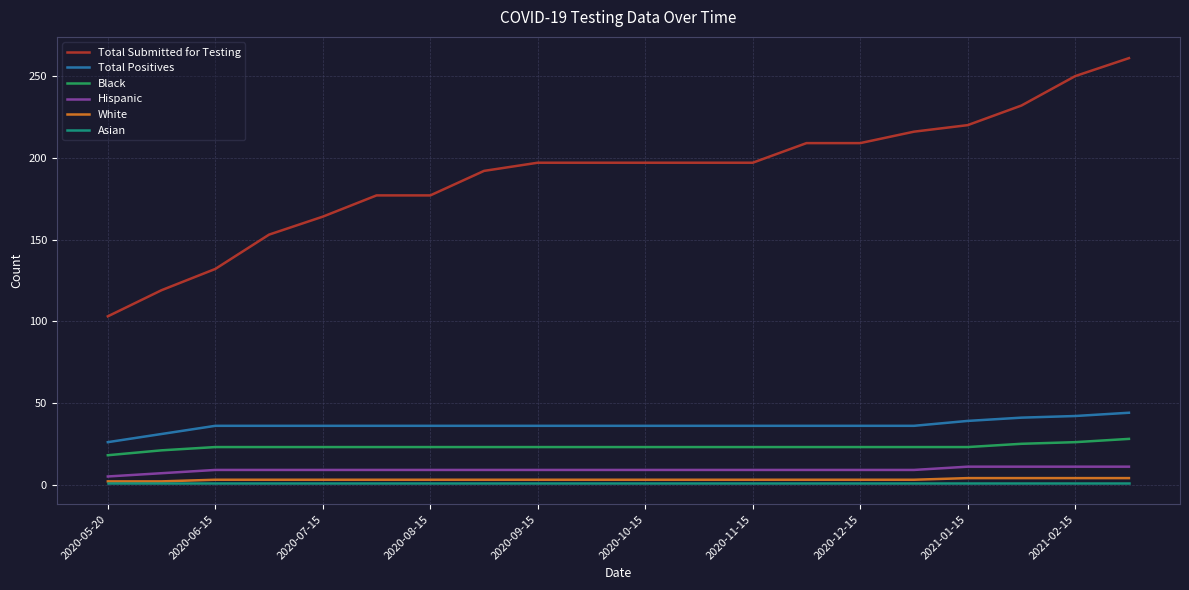

What is the greatest value displayed?

261